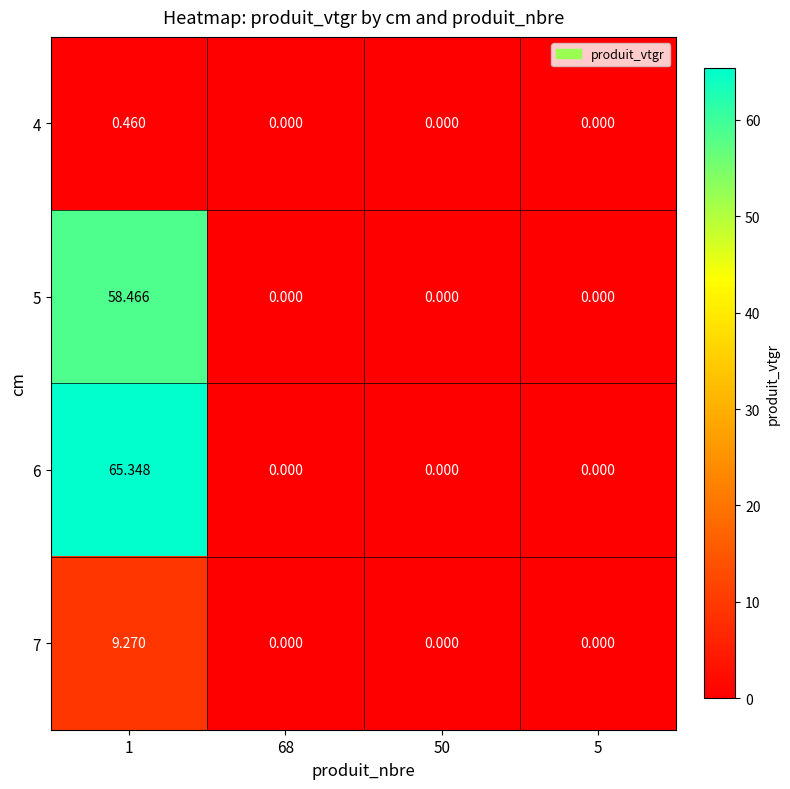

Is the value of 5 at 1 greater than the value of 6 at 68?

Yes